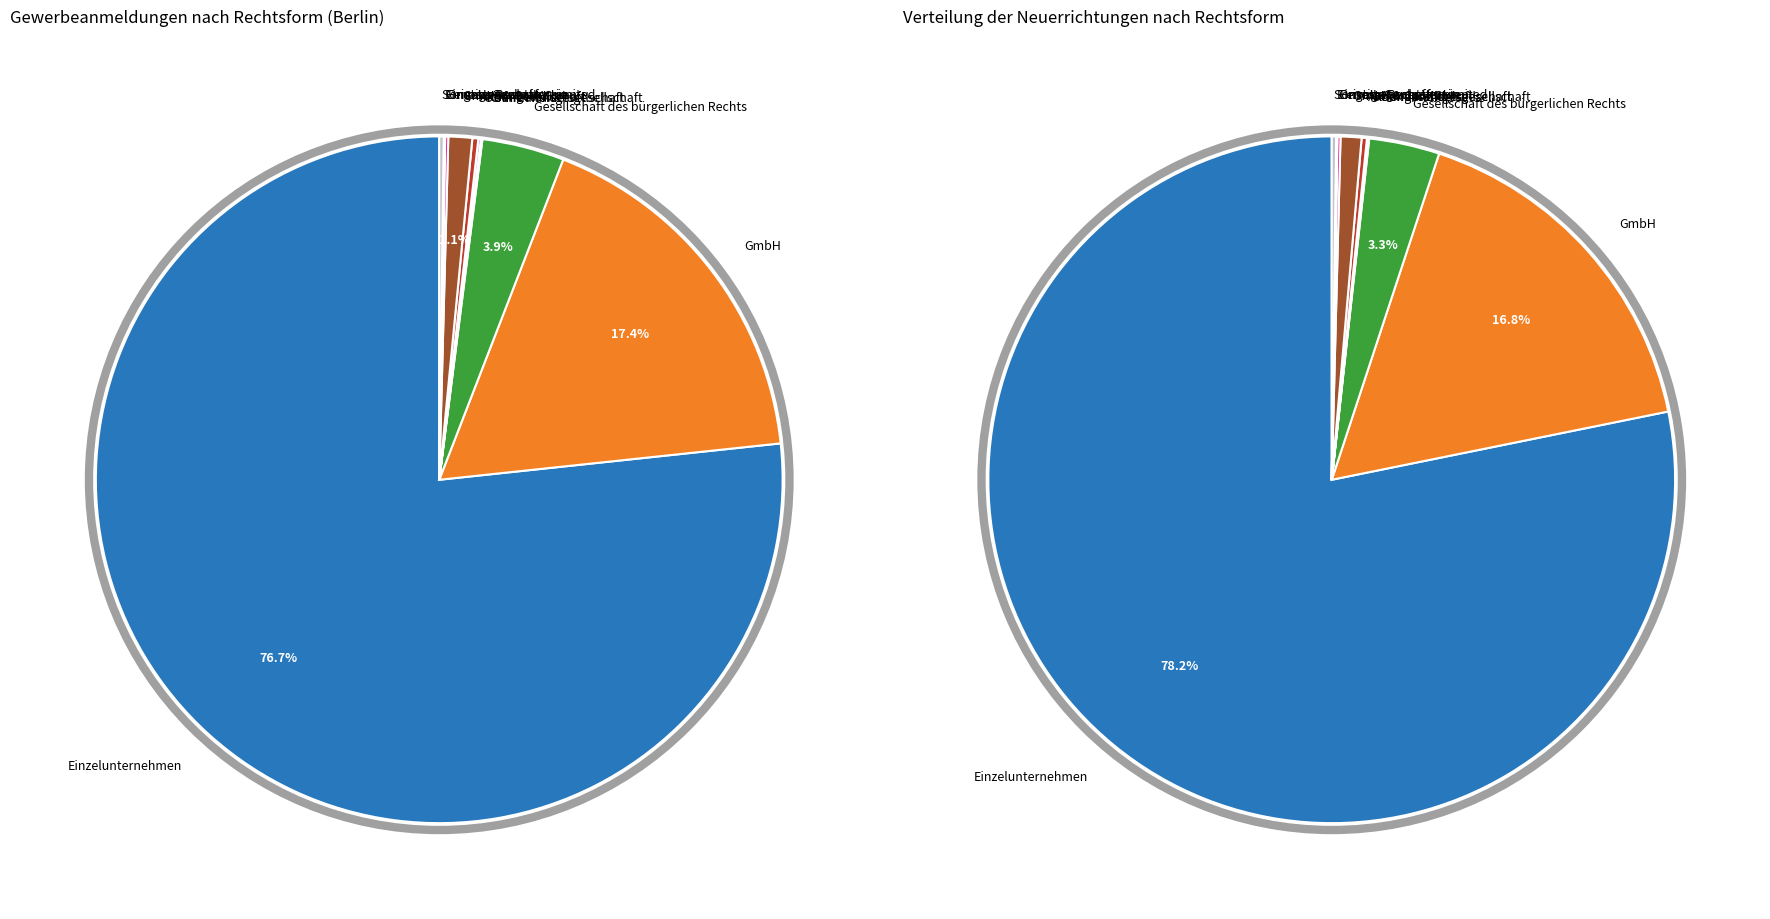

Rank the categories by value from lowest to highest.

Genossenschaft, Eingetragener Verein, Kommanditgesellschaft, Offene Handelsgesellschaft, Private Company Limited, Sonstige Rechtsformen, Aktiengesellschaft, GmbH & Co. KG, Gesellschaft des bürgerlichen Rechts, GmbH, Einzelunternehmen